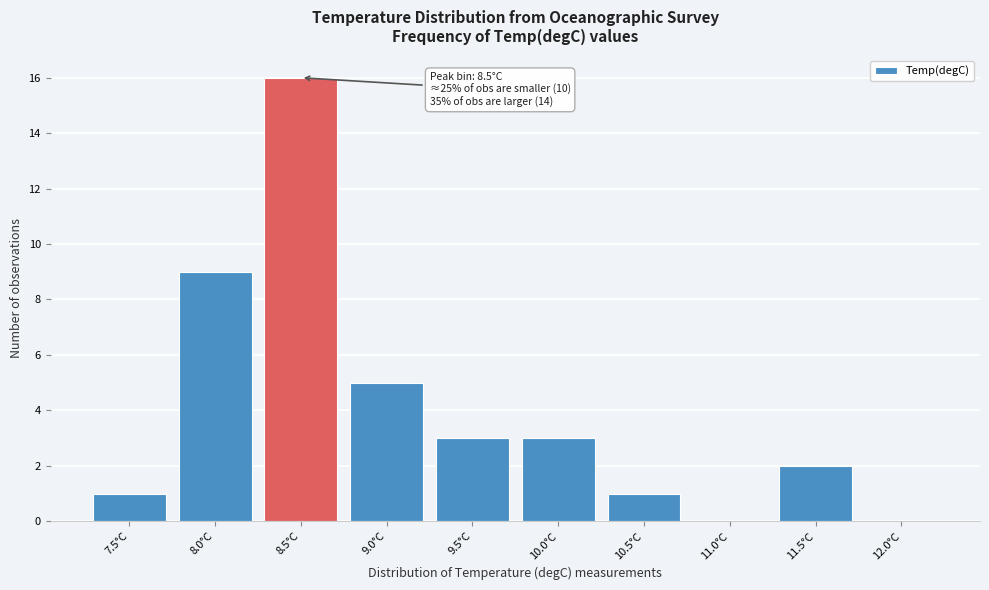

Reading left to right, extract all data points from this chart.

7.5°C=1	8.0°C=9	8.5°C=16	9.0°C=5	9.5°C=3	10.0°C=3	10.5°C=1	11.0°C=0	11.5°C=2	12.0°C=0